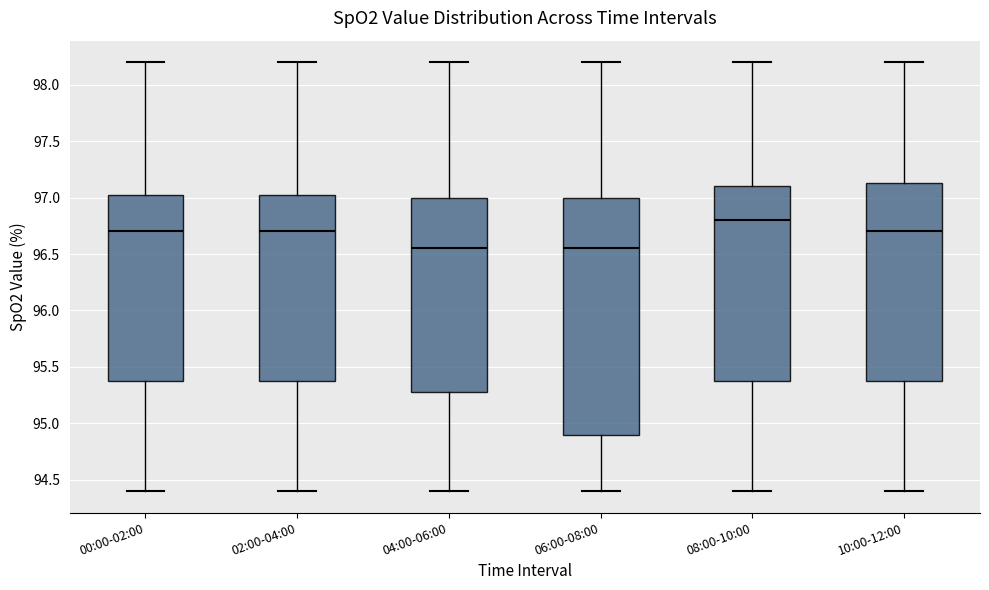

Where does the lower whisker of the box for 06:00-08:00 end on the y-axis? The values are not printed on the chart, so give them approximately, as read against the axis.

94.40